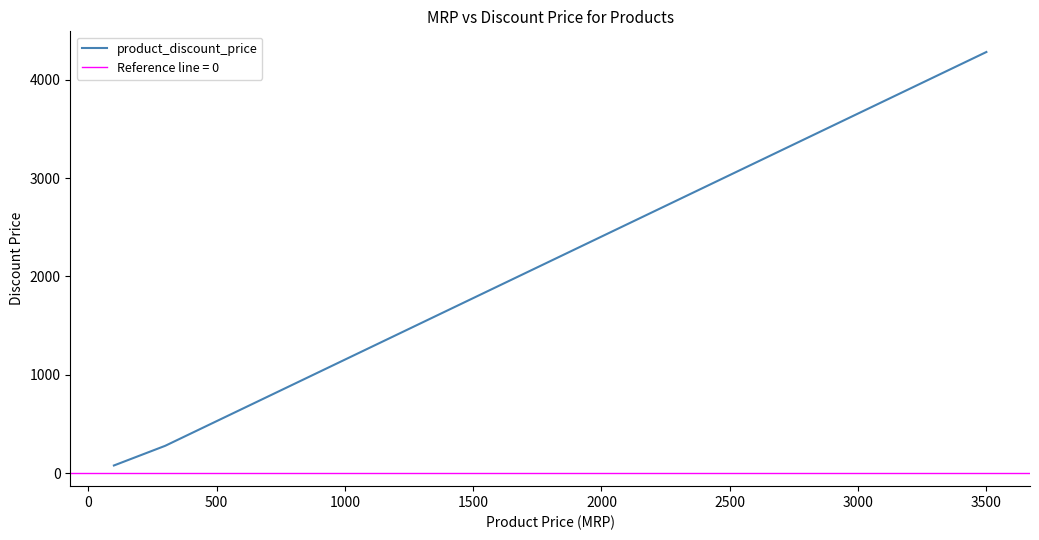

True or false: product_discount_price has more than 1 interior local peaks.

False